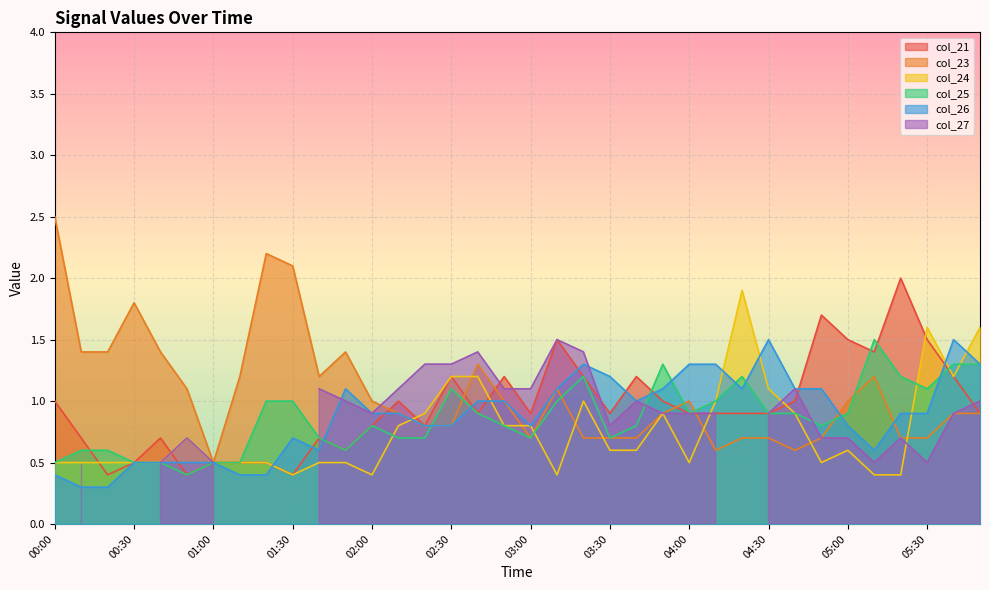

Where do col_25 and col_21 first cross each other?

00:10 and 00:20